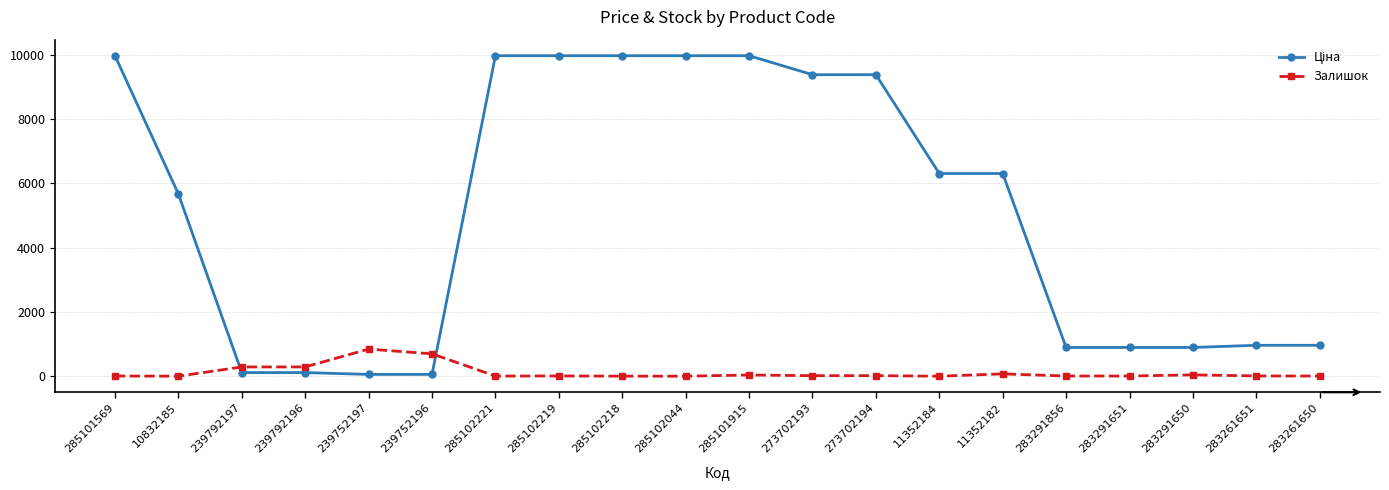

Is it true that Залишок equals 7.0 at 283291651?

True